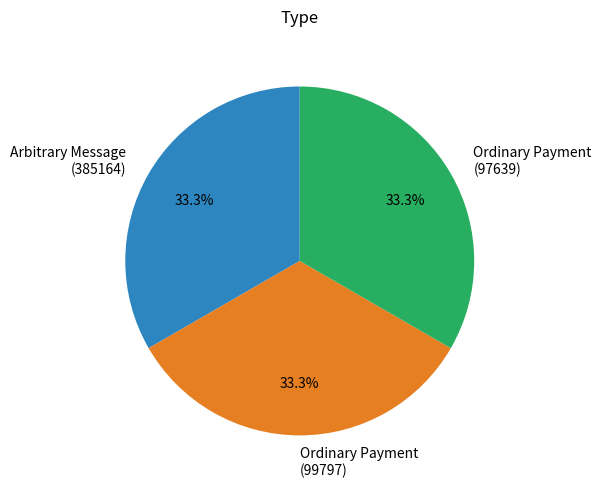

Is there any slice that represents more than half of the pie?

No